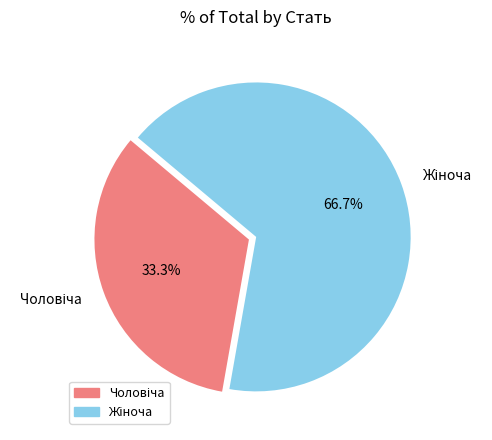

Does any single category account for the majority?

Yes